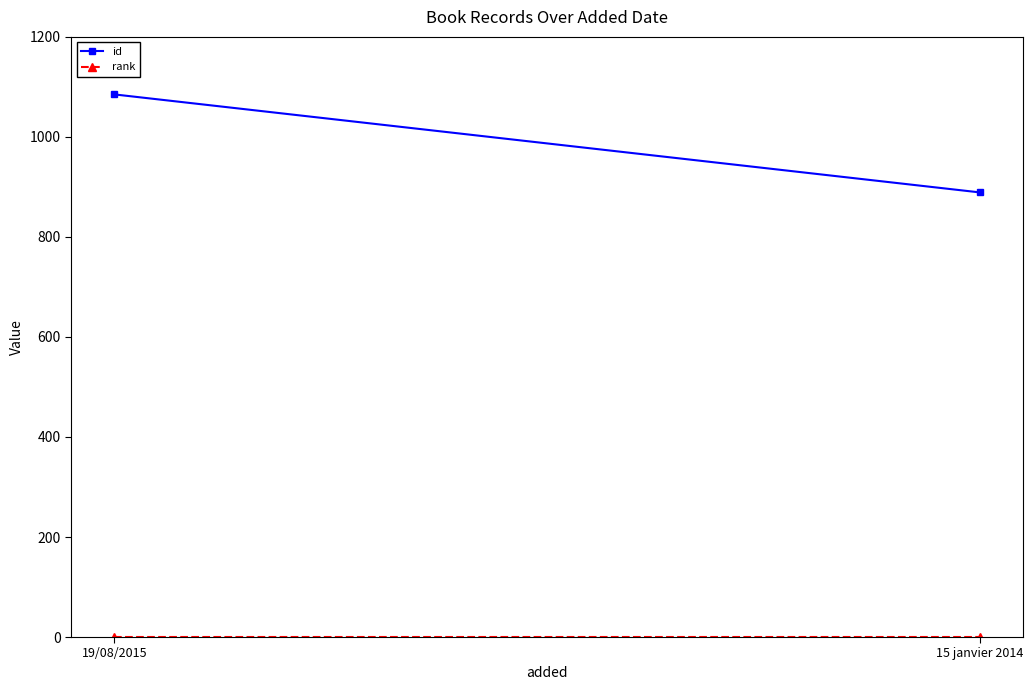

What are all the series names shown in the legend?

id, rank